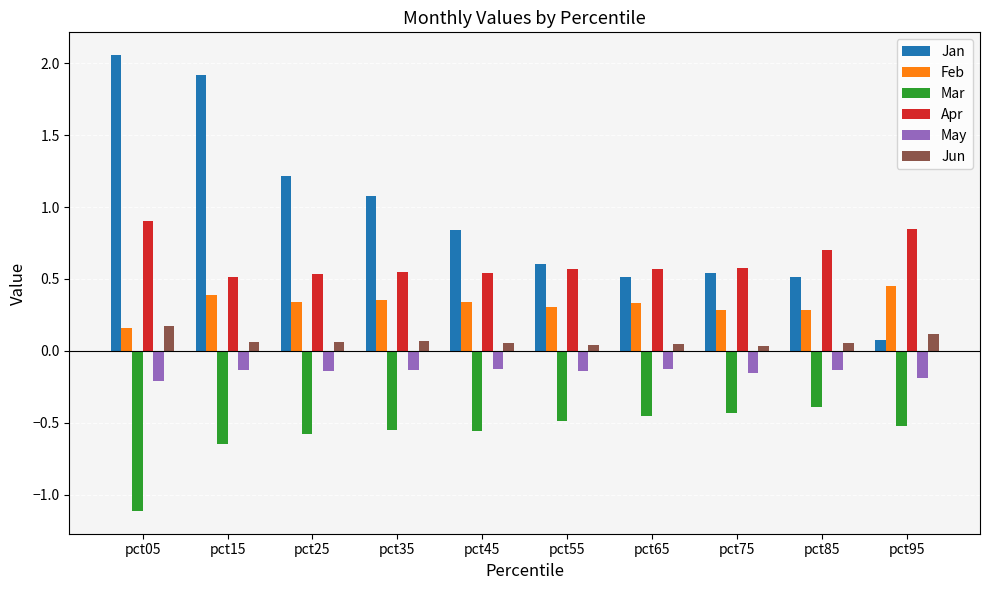

Rank the series by their maximum value, from lowest to highest.

Mar, May, Jun, Feb, Apr, Jan